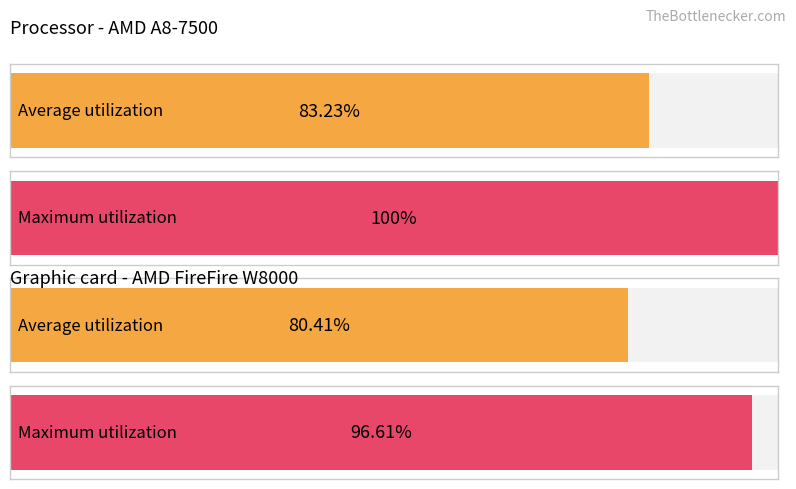

At 6, list the series in order from smallest to largest.

Average utilization, Maximum utilization